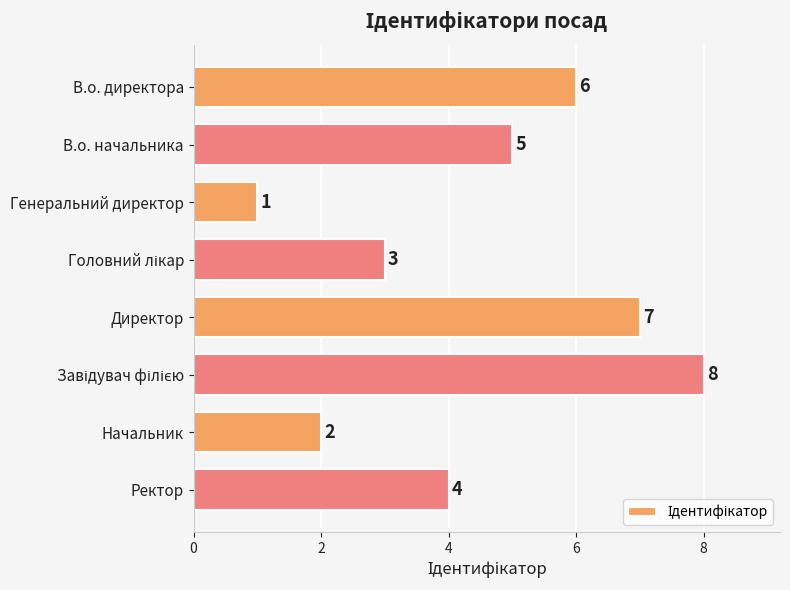

Between Начальник and В.о. директора, which is larger?

В.о. директора